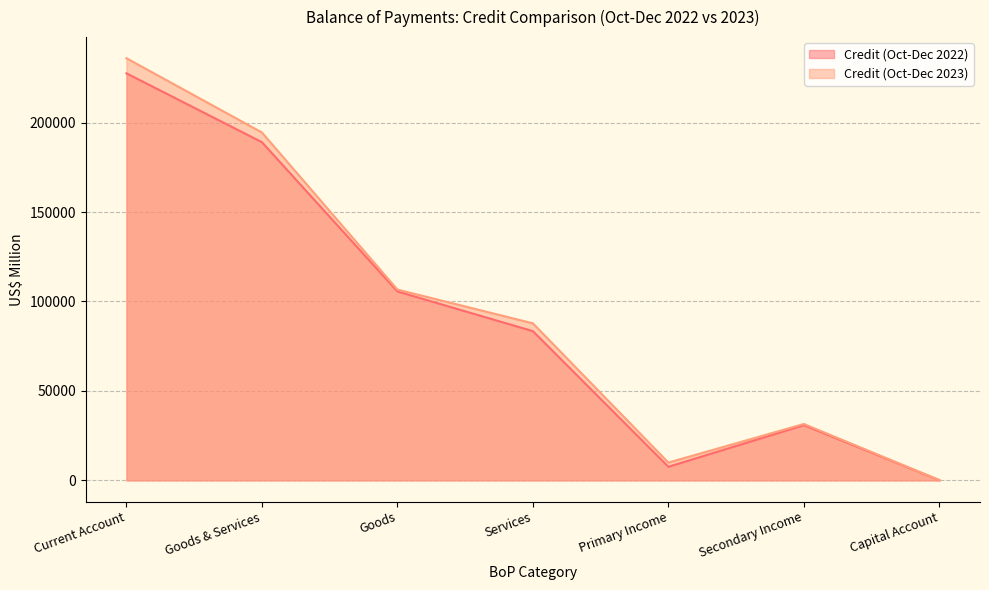

What is the value of the Credit (Oct-Dec 2023) point at the 5th from the left?

9967